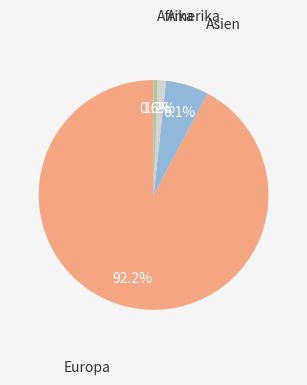

Approximately how many times larger is the value at Amerika compared to Asien?

0.2